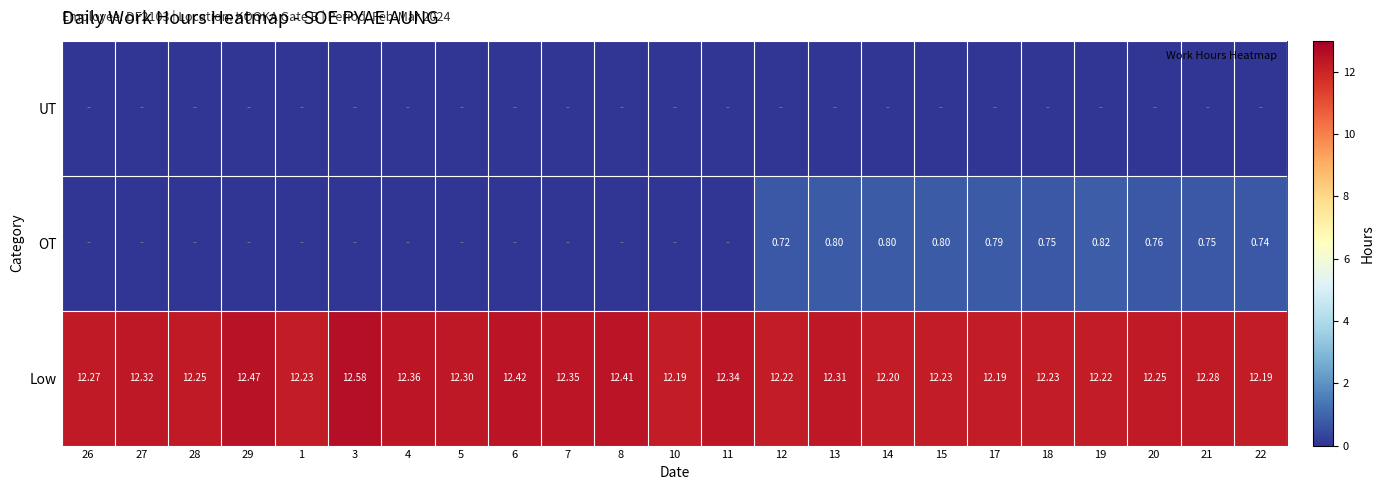

At which category is the sum across all series the highest?

13